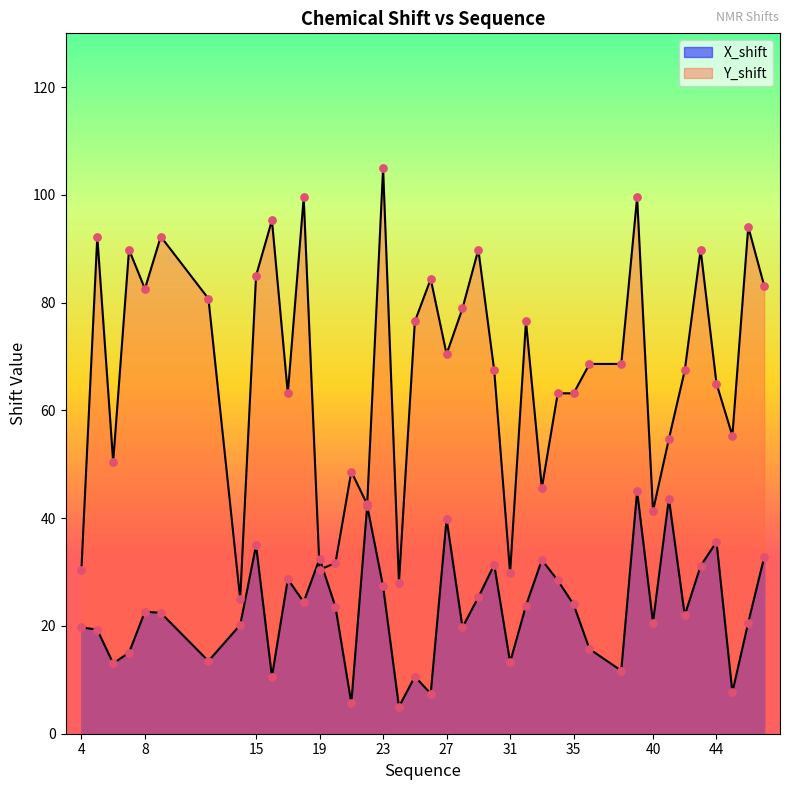

What are all the series names shown in the legend?

X_shift, Y_shift